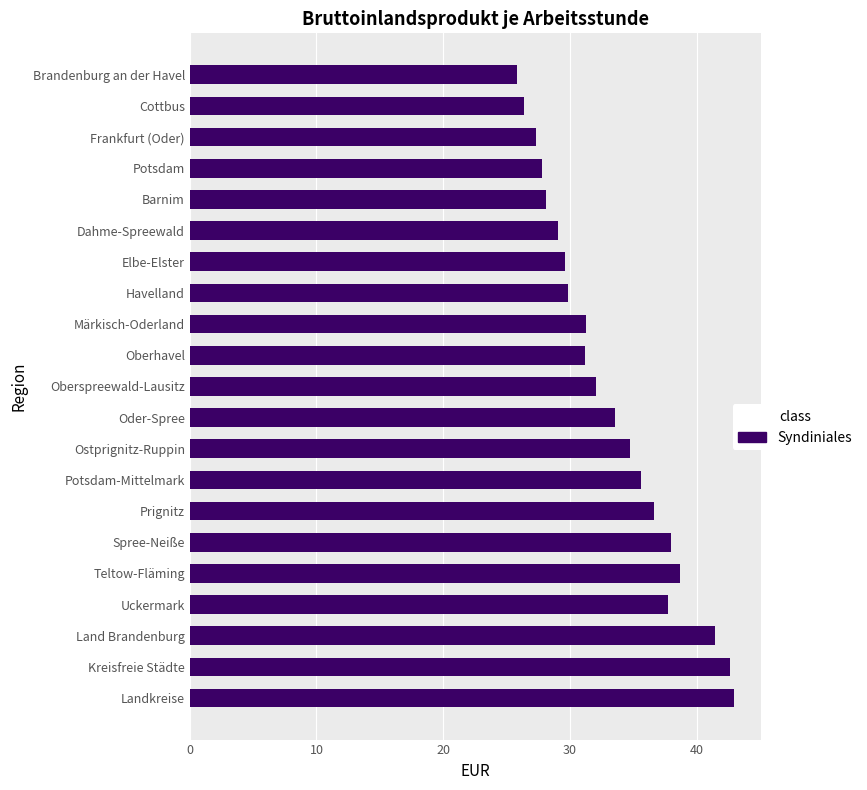

What is the change in value from Prignitz to Frankfurt (Oder)?

-9.3